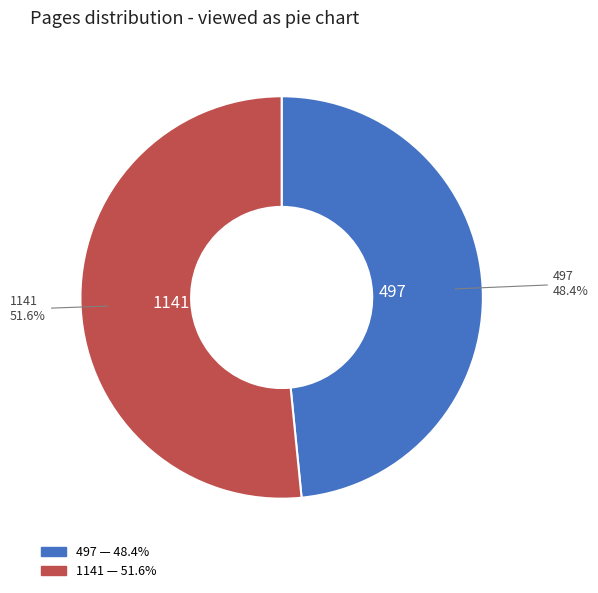

What percentage is the 1141 slice, to the nearest percent?

52%